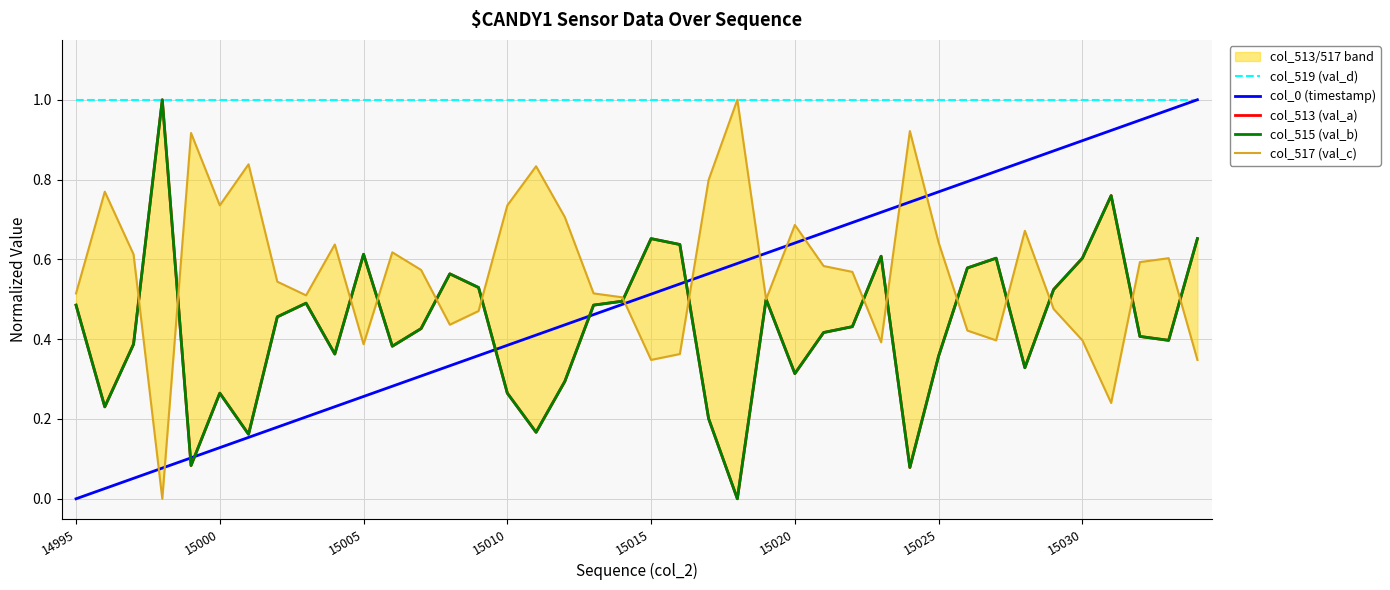

Does the chart have visible grid lines?

Yes